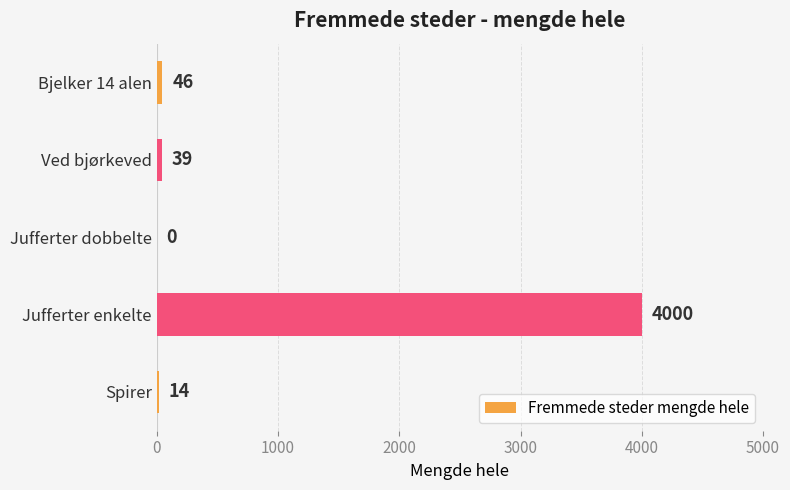

What is the sum of all values?

4099